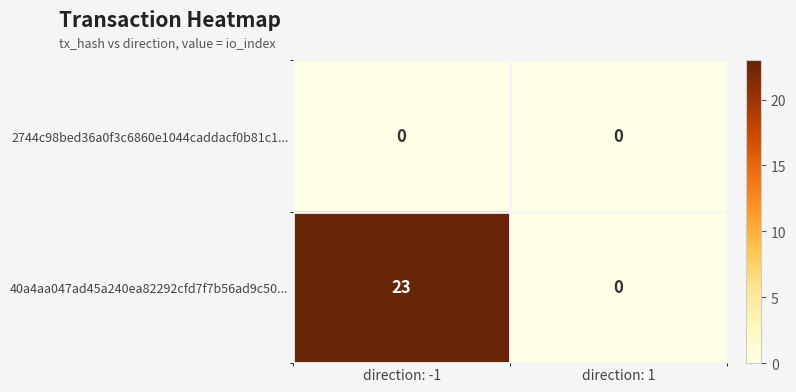

Between direction: -1 and direction: 1, which series saw the biggest shift?

40a4aa047ad45a240ea82292cfd7f7b56ad9c50...